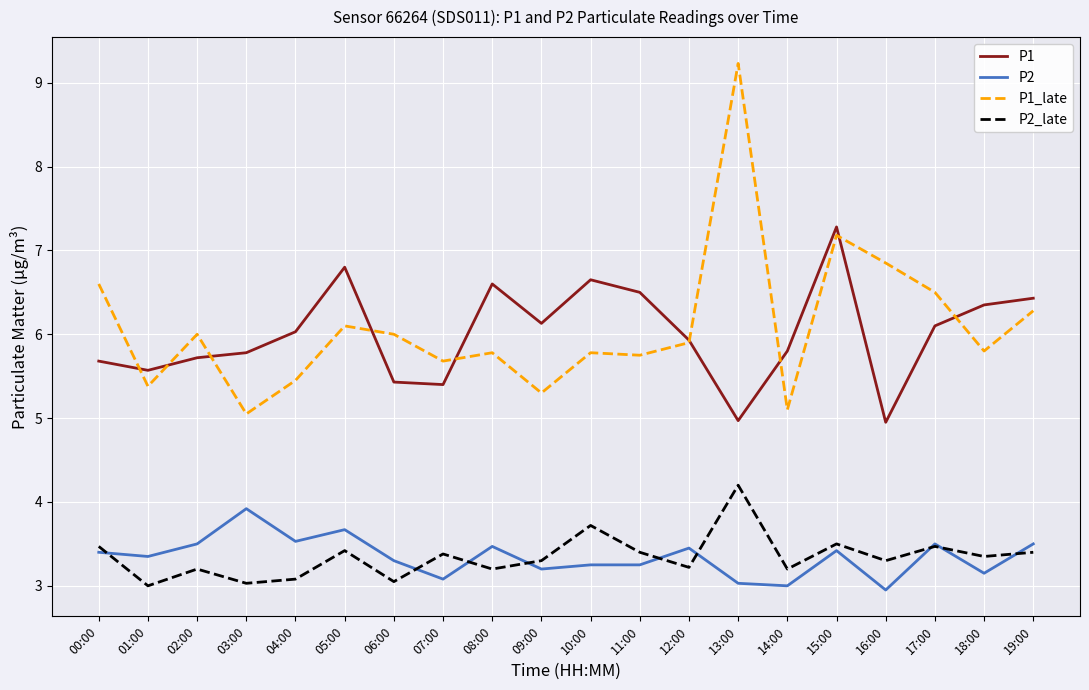

Is the value of P1 at 13:00 greater than the value of P1_late at 13:00?

No